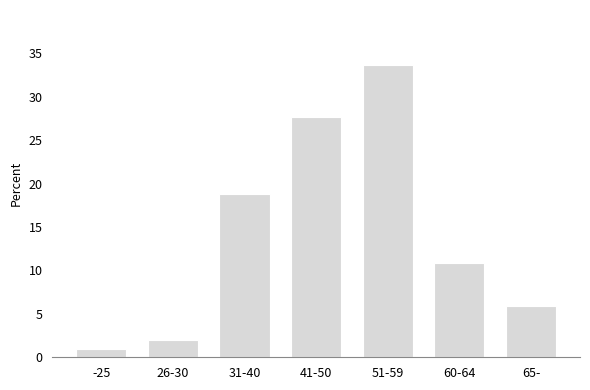

Reading left to right, list all the values displayed in this chart.

-25=1.0	26-30=2.0	31-40=18.8	41-50=27.7	51-59=33.7	60-64=10.9	65-=5.9